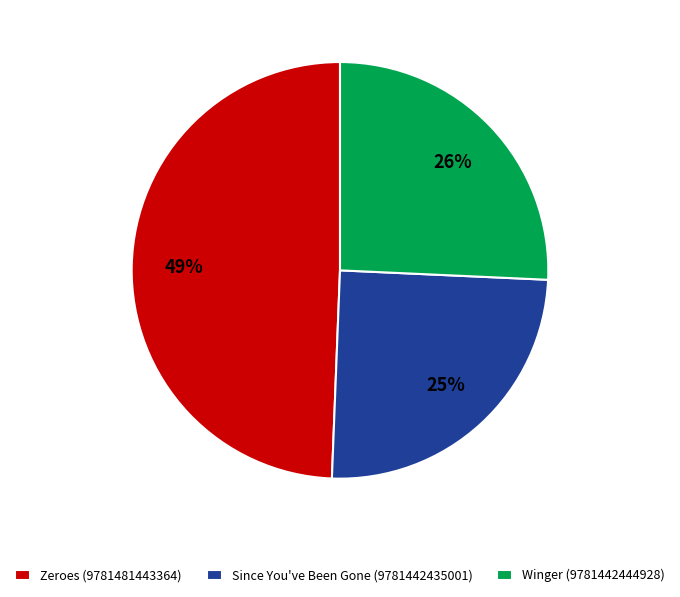

To the nearest percent, what is the average slice percentage?

33%